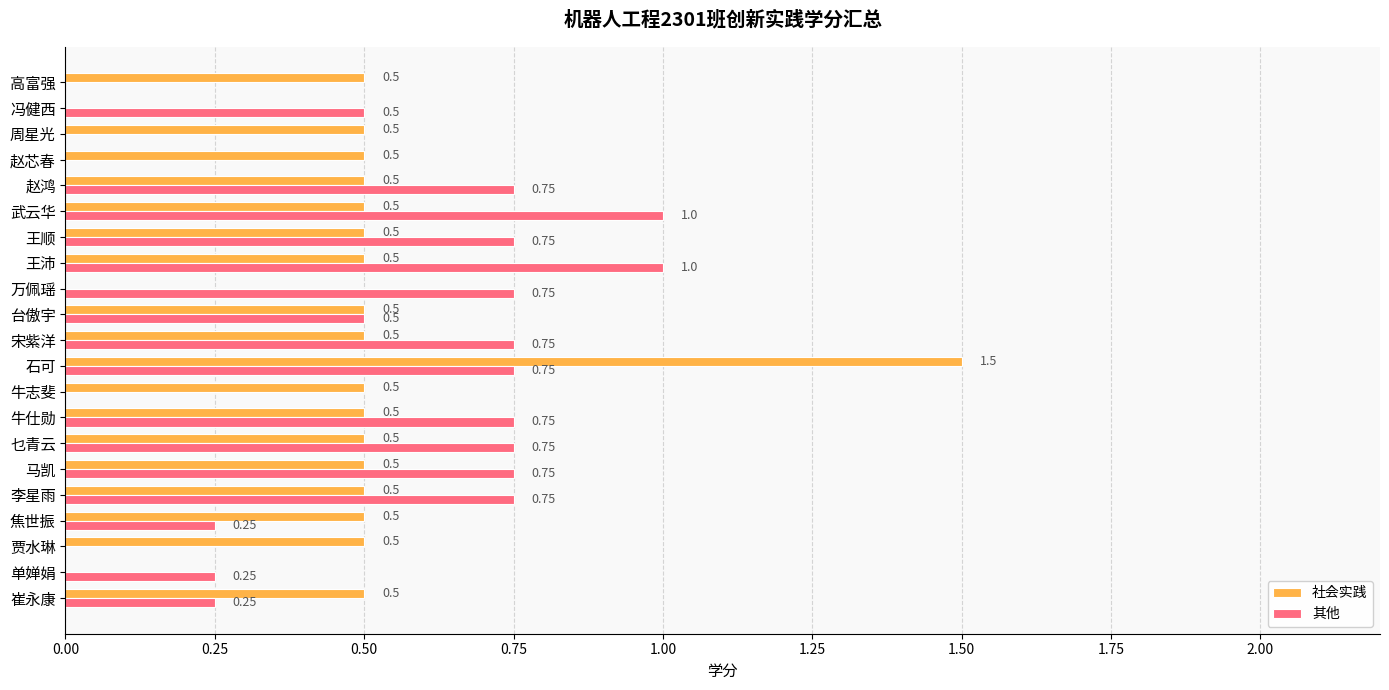

Which series changed the most between 崔永康 and 李星雨?

其他